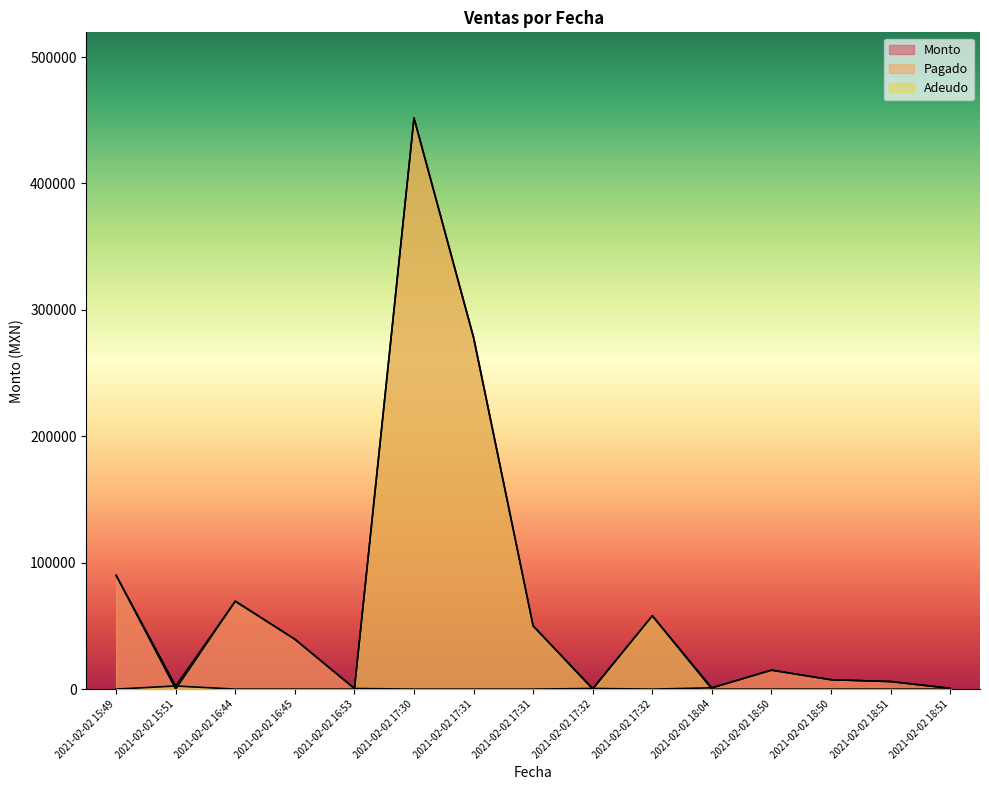

How many positive values does the Adeudo series have?

5